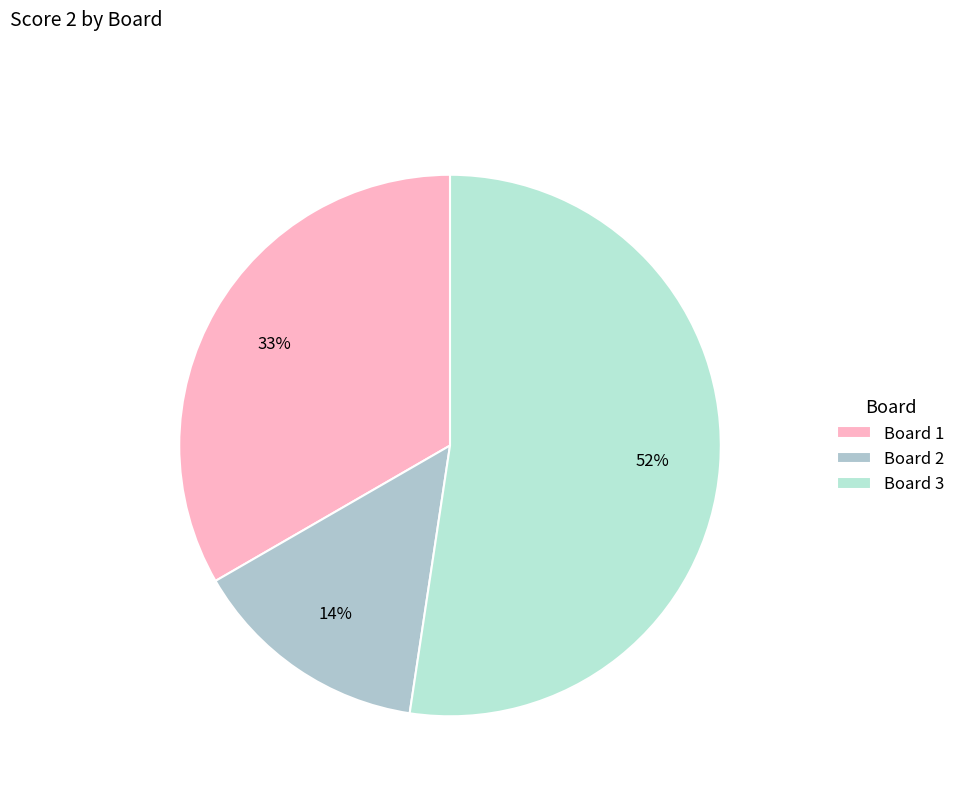

To the nearest percent, what is the combined percentage of Board 2 and Board 3?

67%